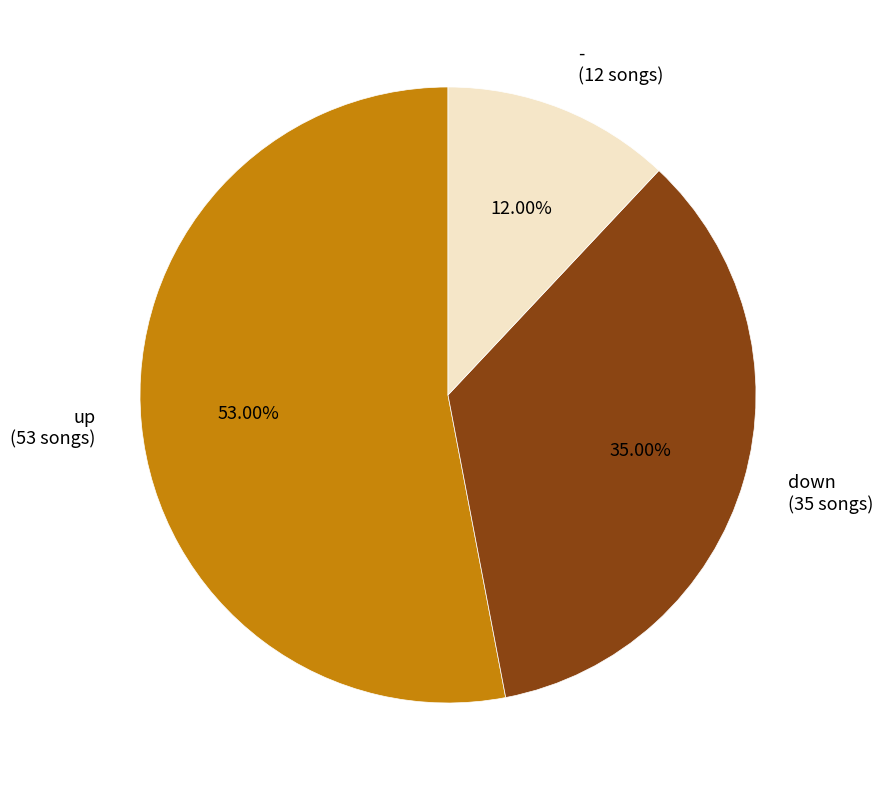

How many segments does this pie chart have?

3